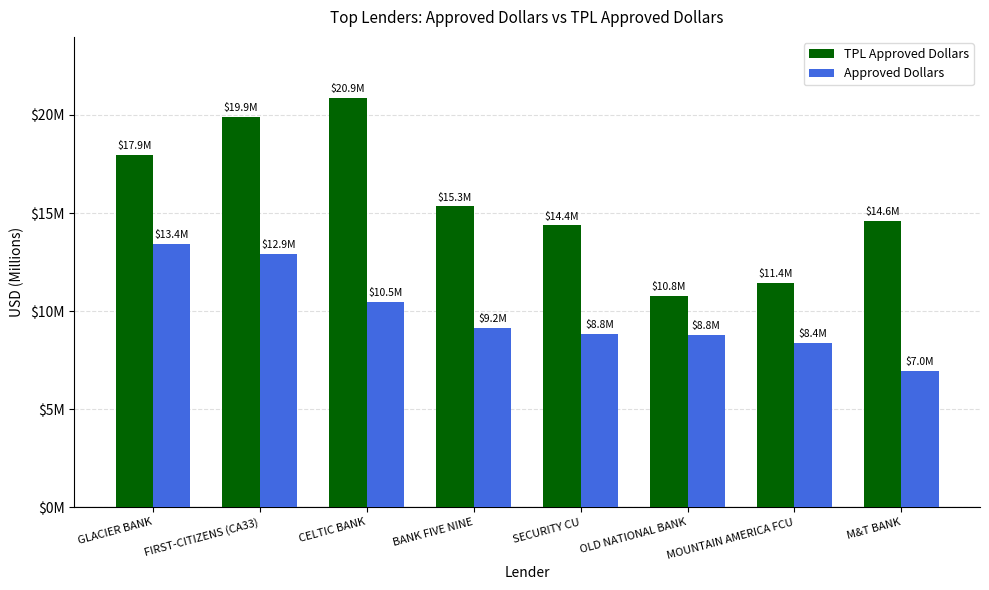

Rank the series at OLD NATIONAL BANK from highest to lowest value.

TPL Approved Dollars, Approved Dollars